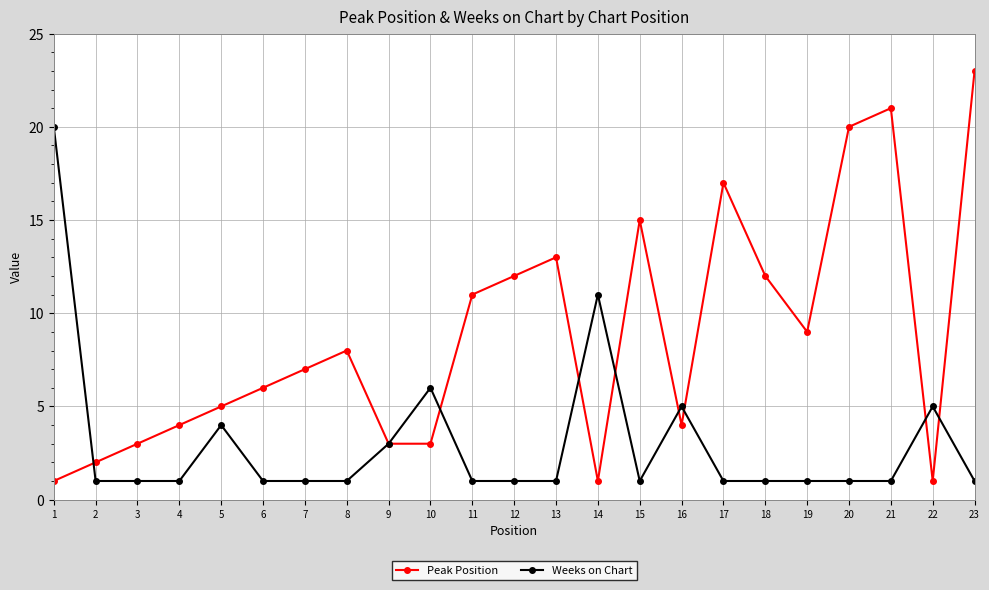

Between 13 and 18, which series saw the biggest shift?

Peak Position